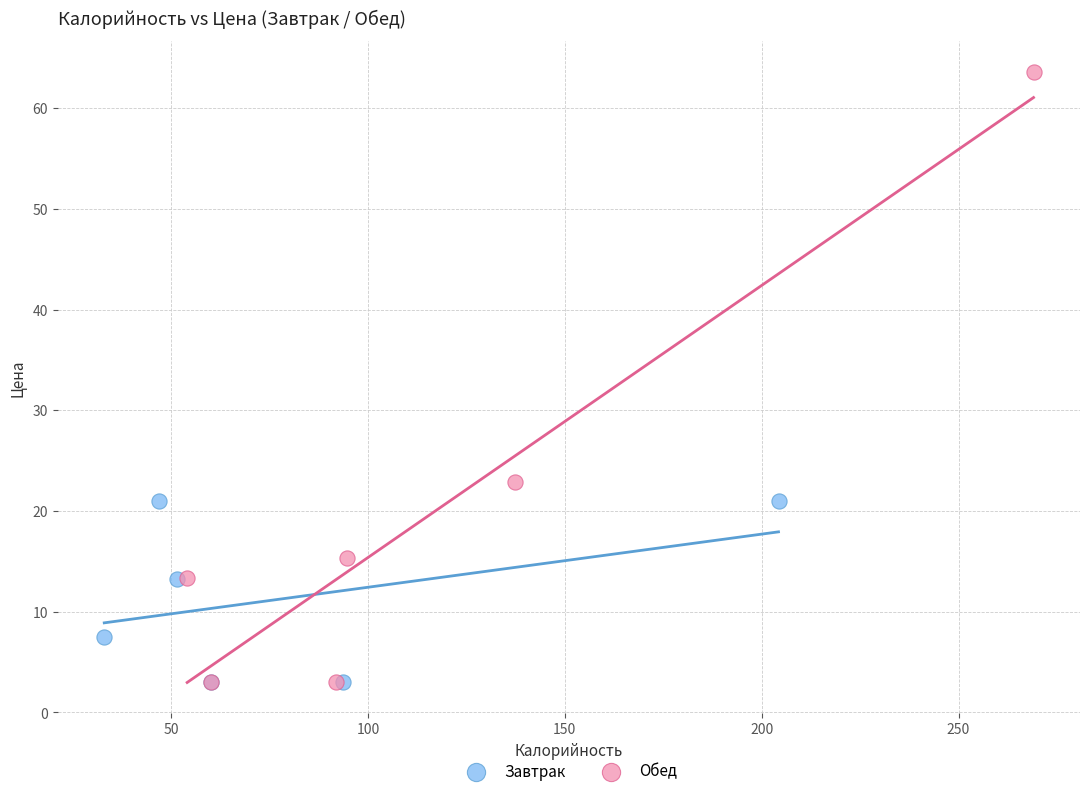

Which series has the widest spread of Y values?

Обед